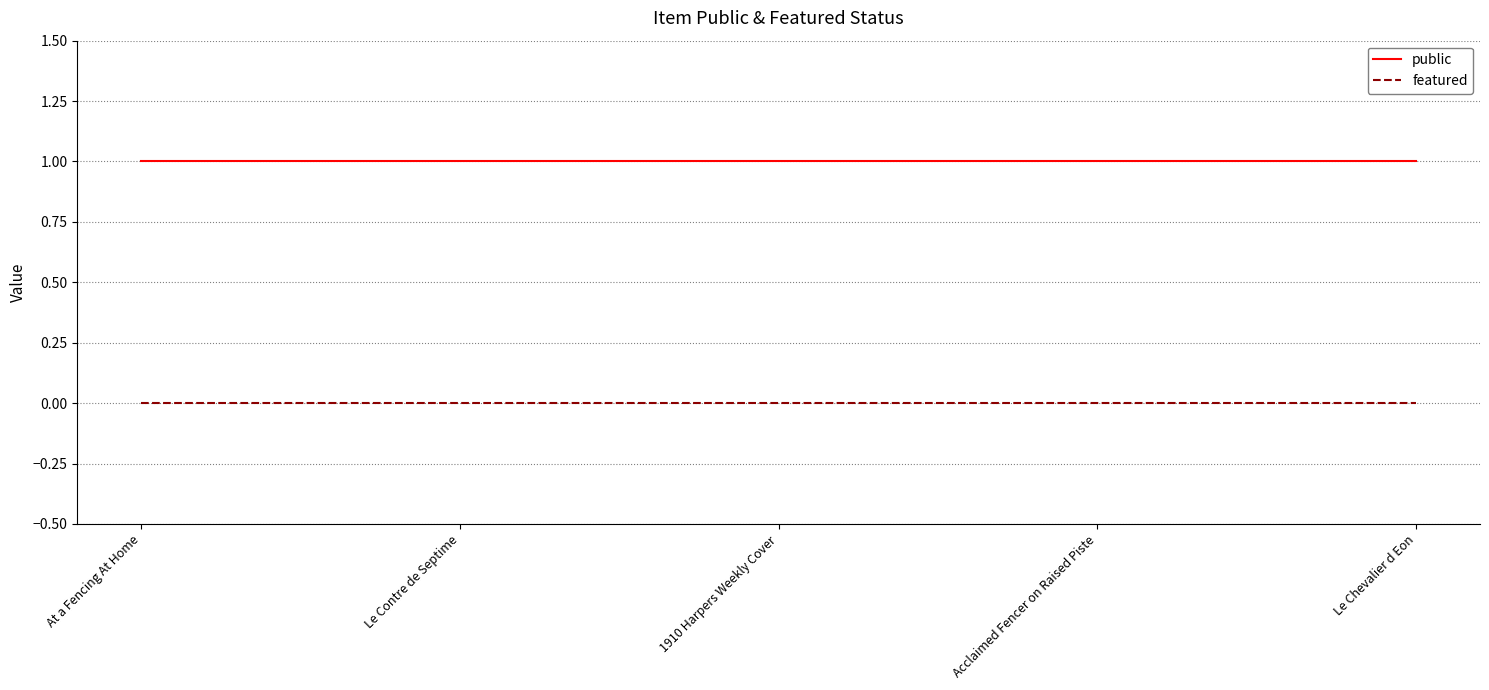

Rank the series at Acclaimed Fencer on Raised Piste from lowest to highest value.

featured, public